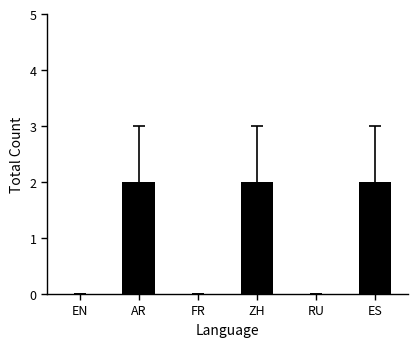

What is the change in value from AR to RU?

-2